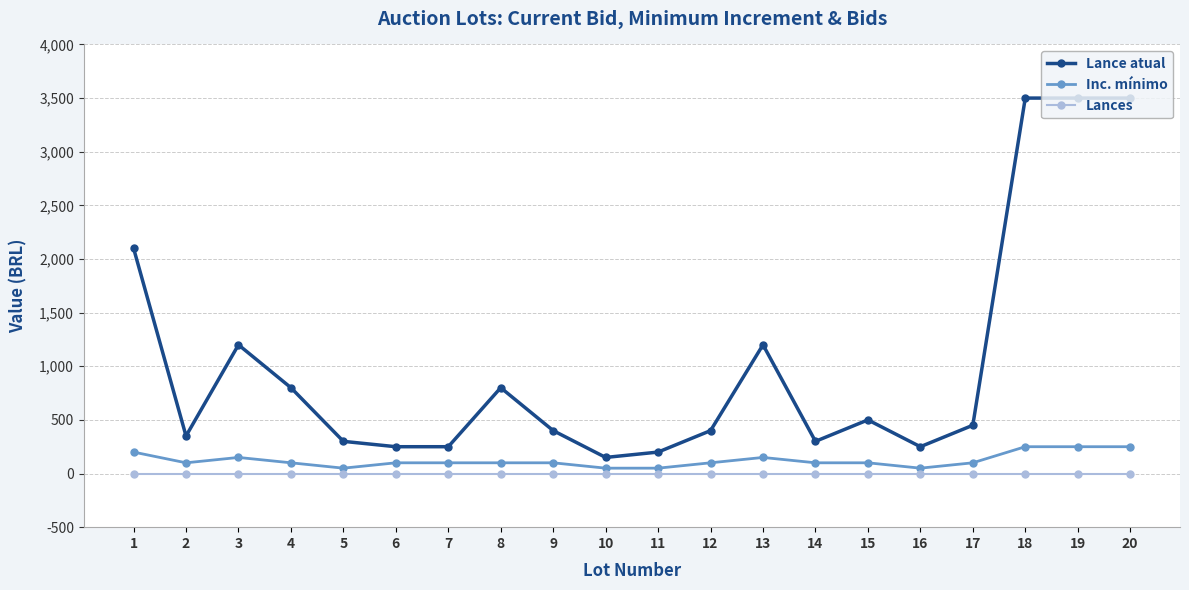

At which category does Lance atual reach its first local valley?

2